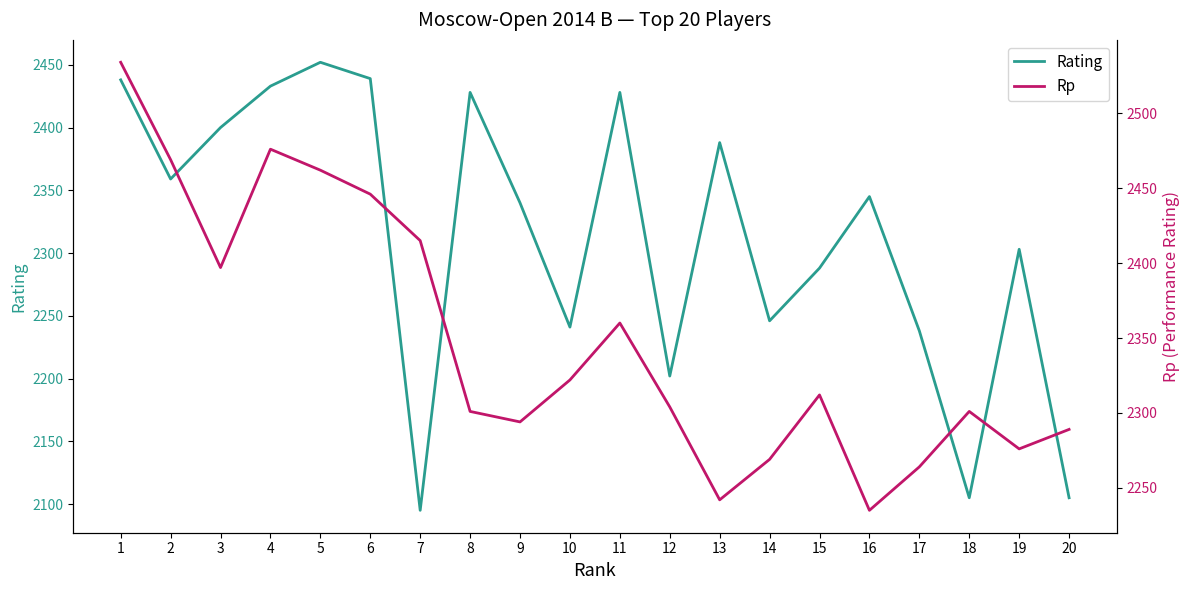

How many values in the Rp series exceed 2312?

9